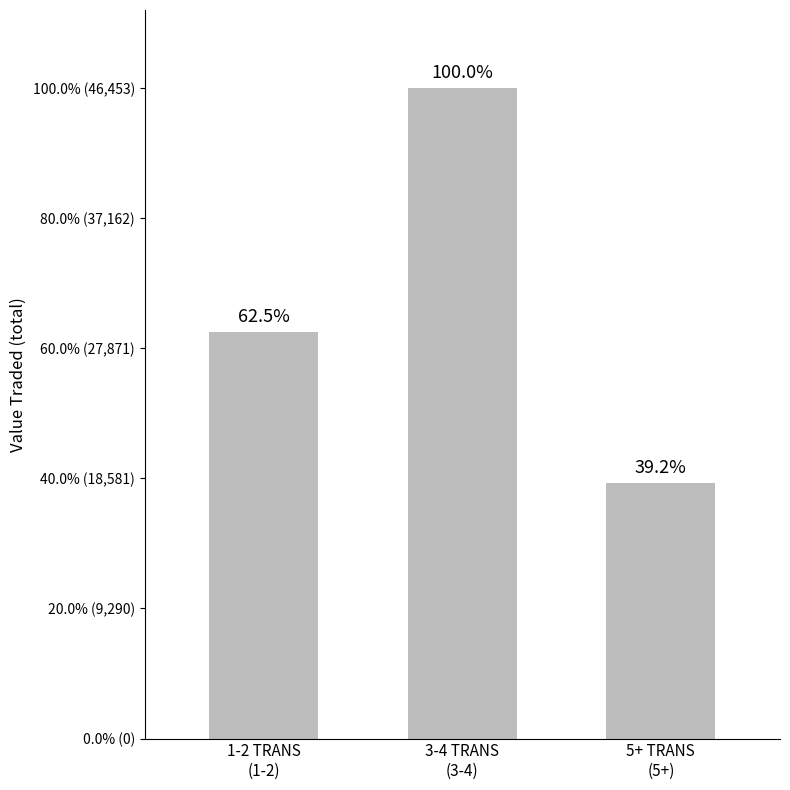

Reading left to right, list all the values displayed in this chart.

1-2 TRANS
(1-2)=29027	3-4 TRANS
(3-4)=46453	5+ TRANS
(5+)=18231